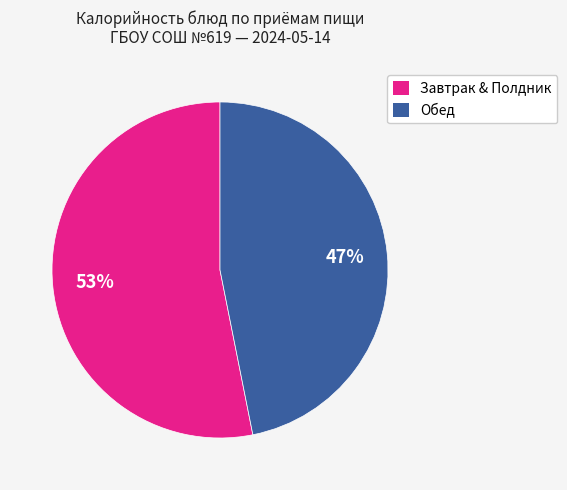

To the nearest percent, what is the average slice percentage?

50%